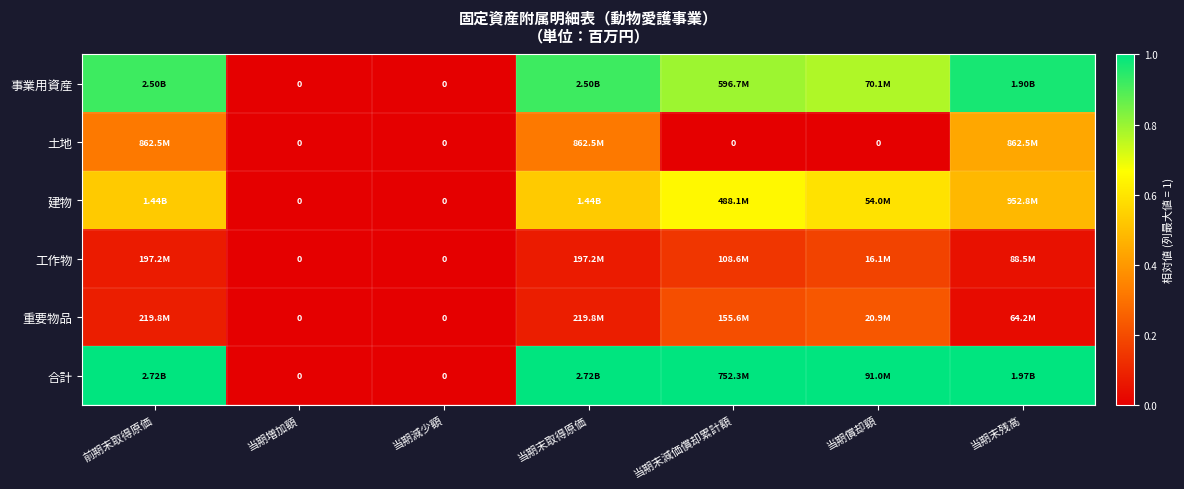

What is the difference between the maximum and minimum values in the 重要物品 series?

0.2